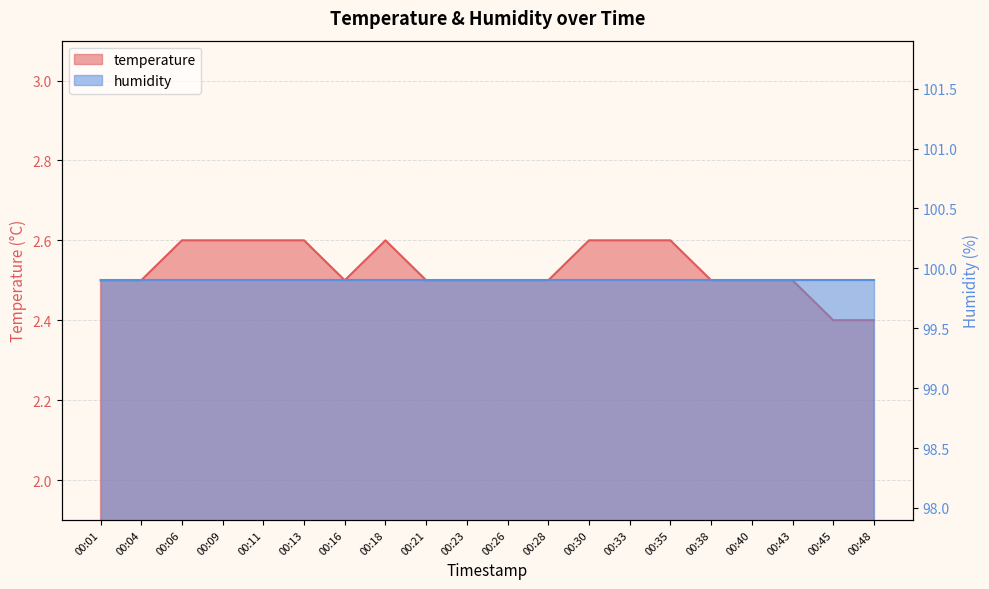

What is the minimum value shown in the chart?

2.4